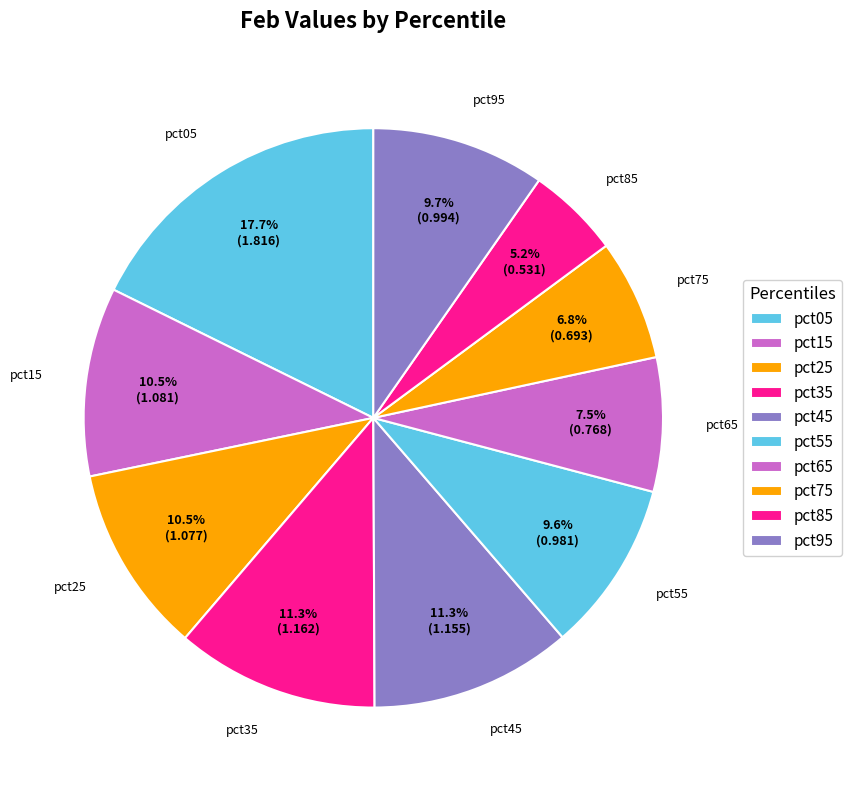

Which slice is the smallest?

pct85